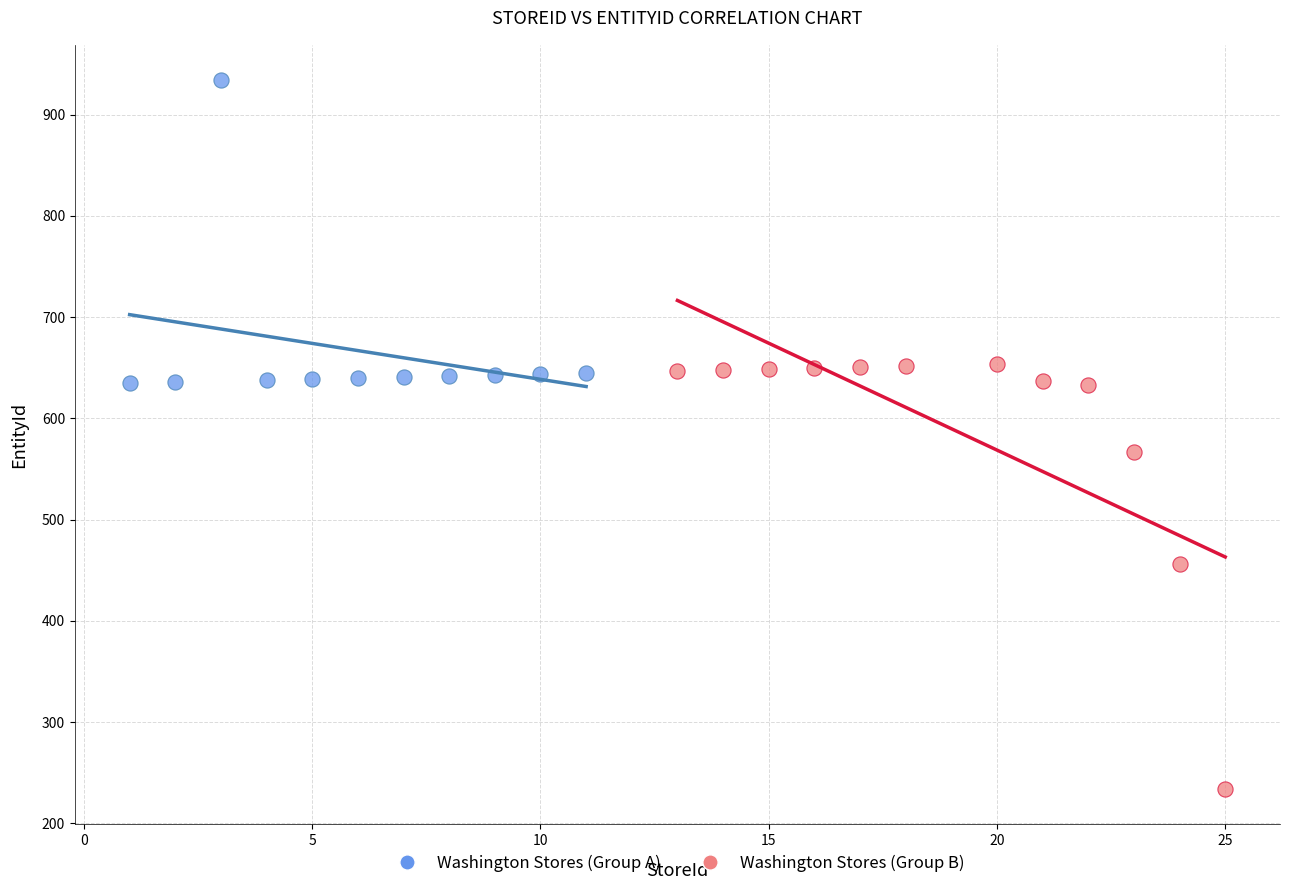

Which series has the widest spread of Y values?

Washington Stores (Group B)